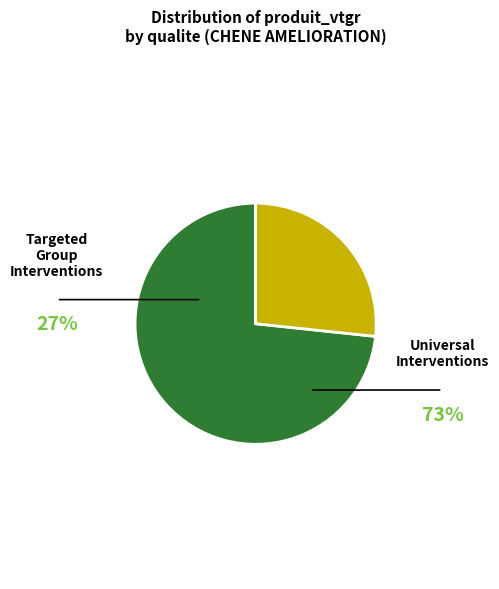

How many slices are in this pie chart?

2